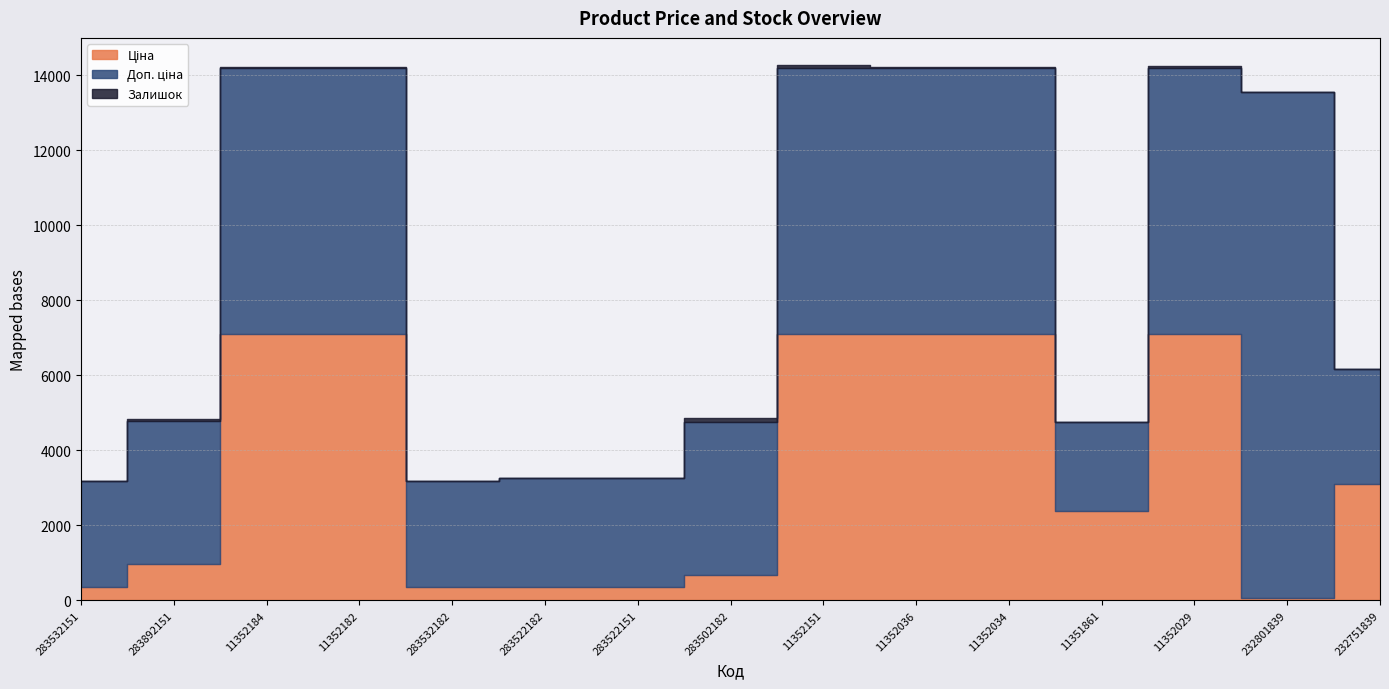

What position from the right is 11352029?

3